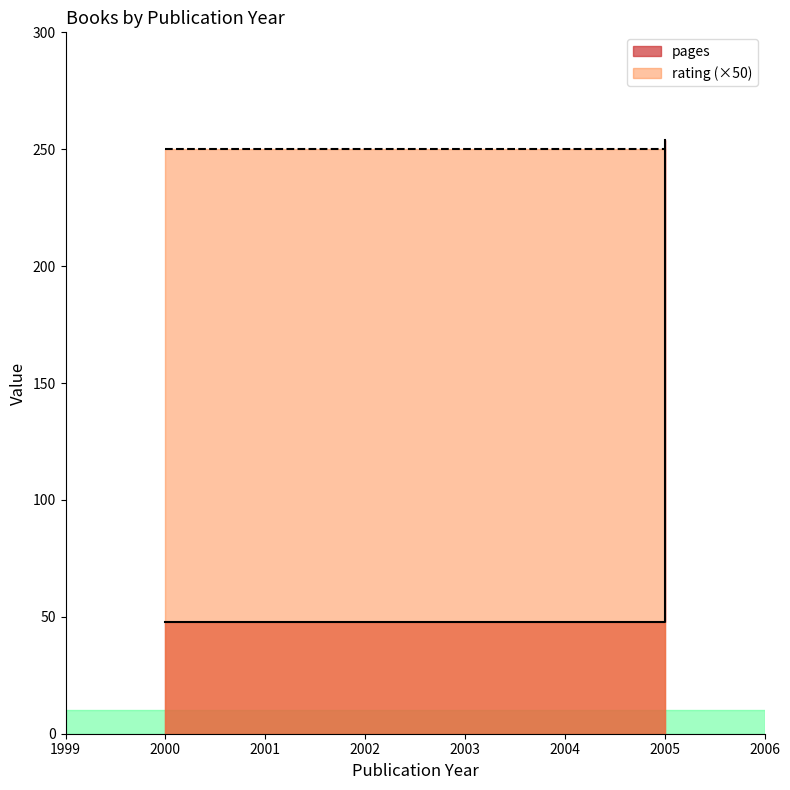

The chart shows a value of 21 at 2003. True or false?

False